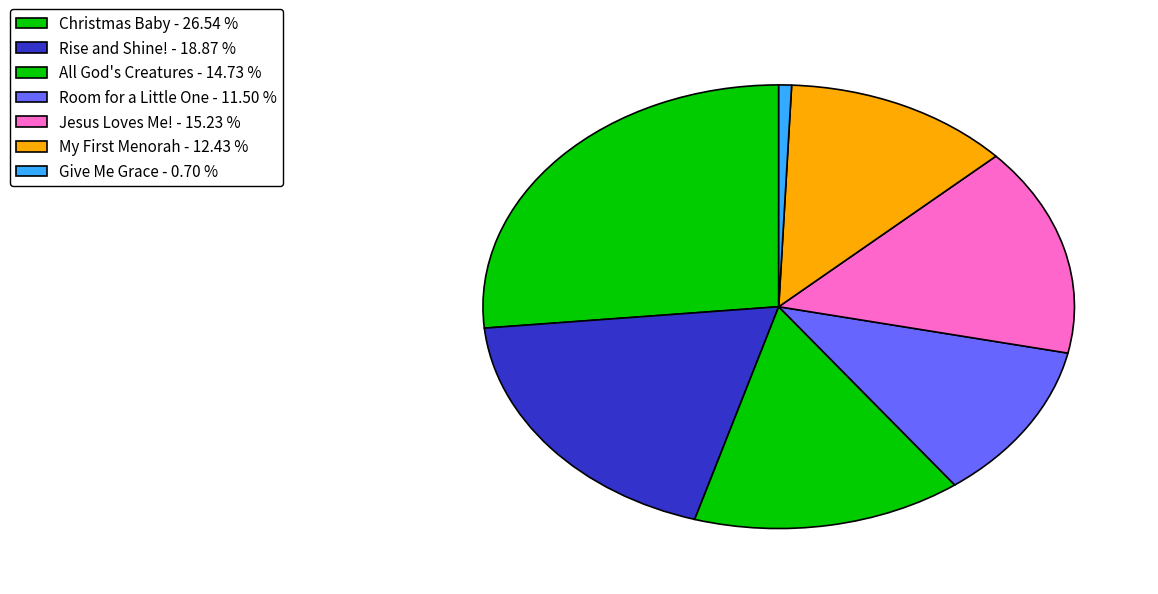

How many segments does this pie chart have?

7